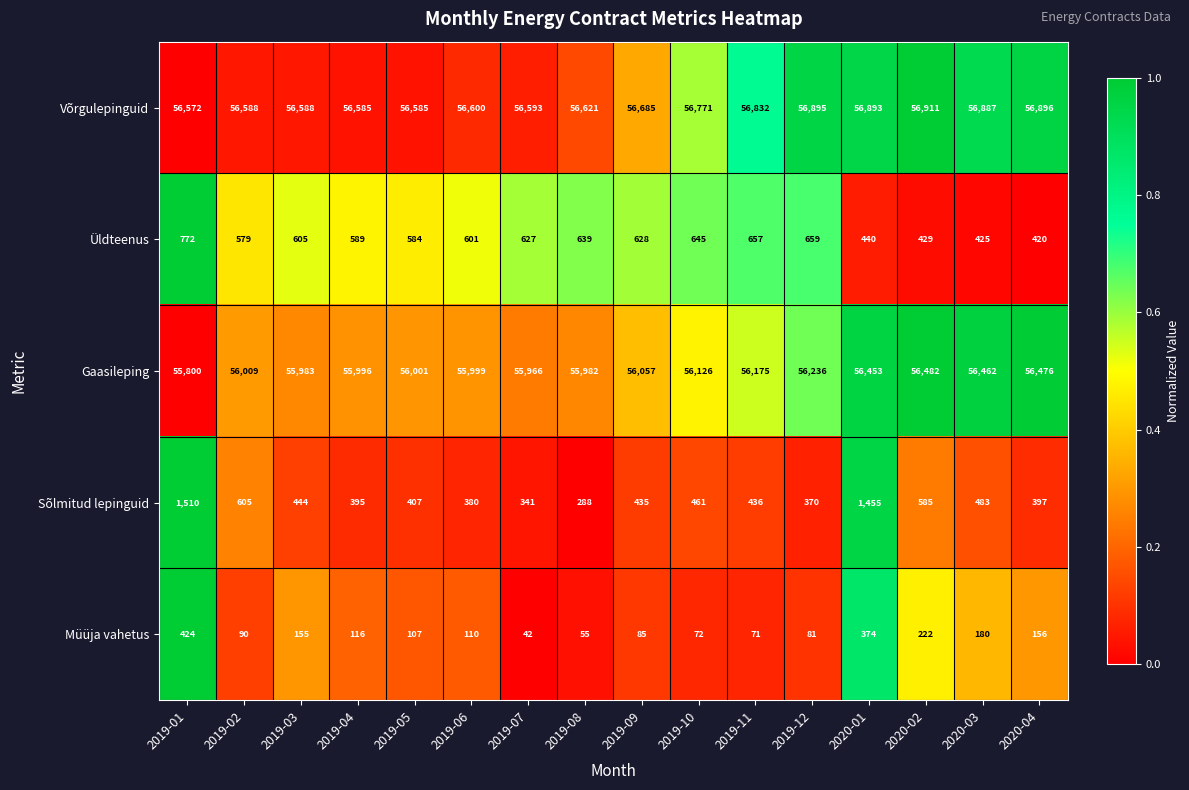

Count the number of categories in the chart.

16